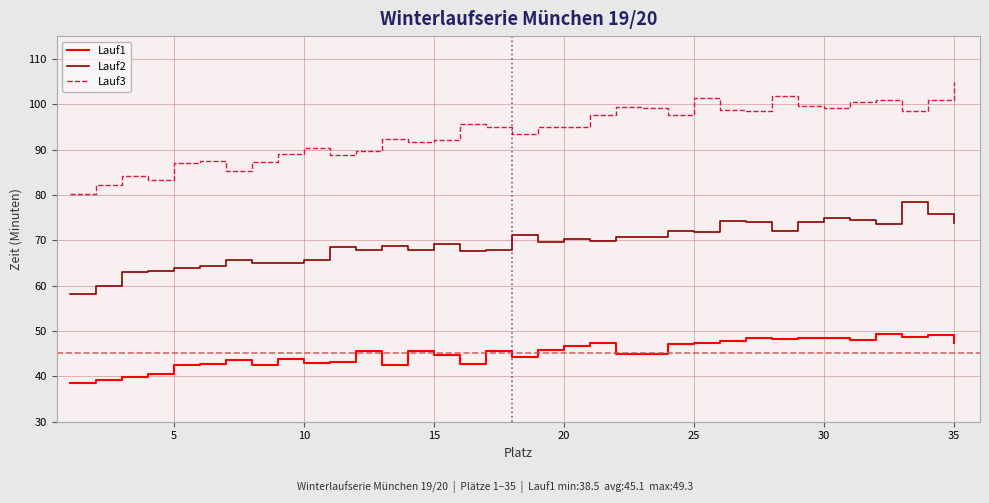

Which series has the largest total across all categories?

Lauf3